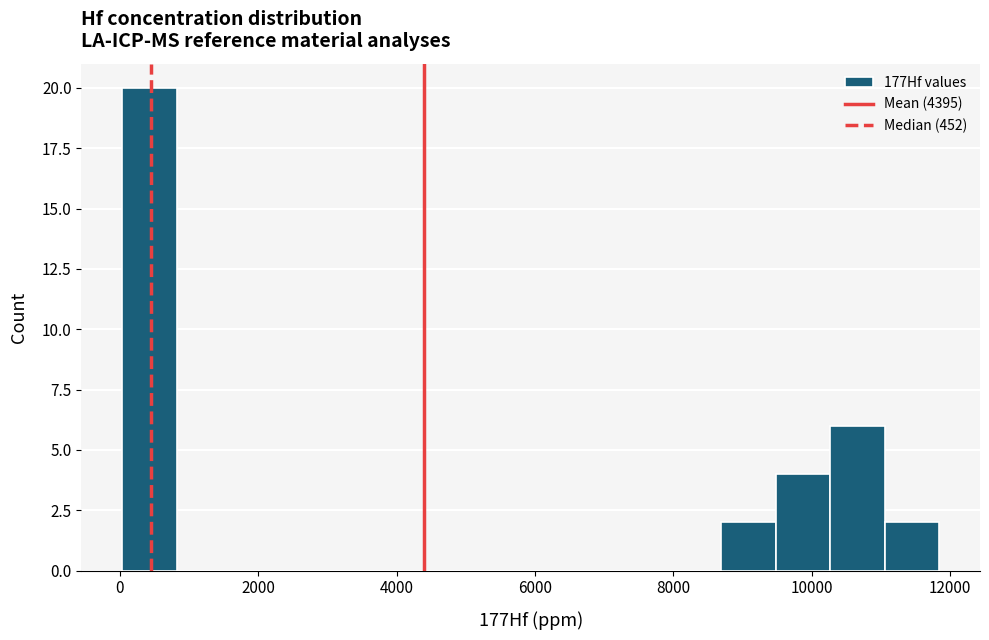

Read against the x-axis, roughly where is the centre of the tallest bar?

400